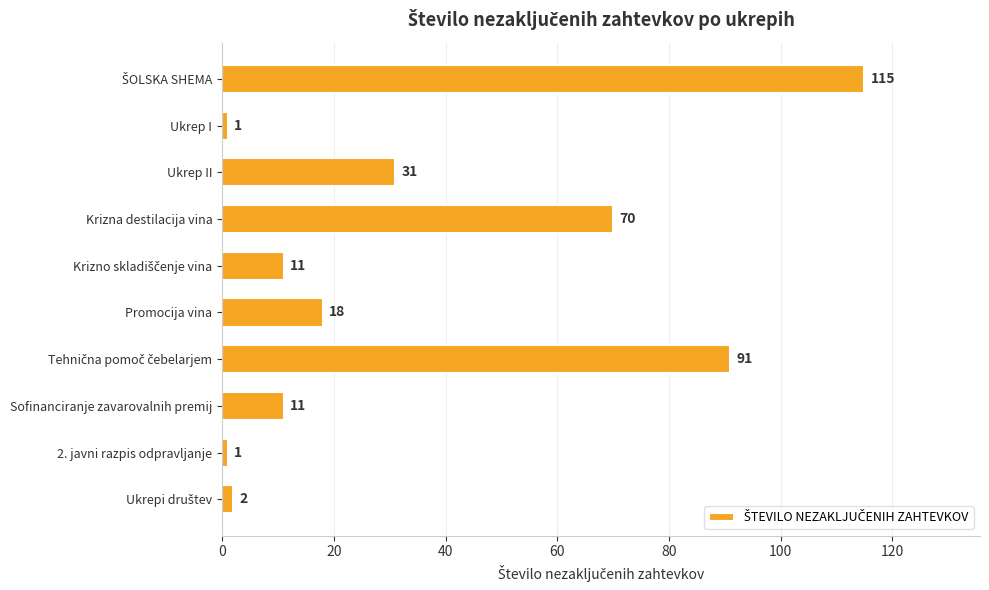

The chart shows a value of 1 at 2. javni razpis odpravljanje. True or false?

True